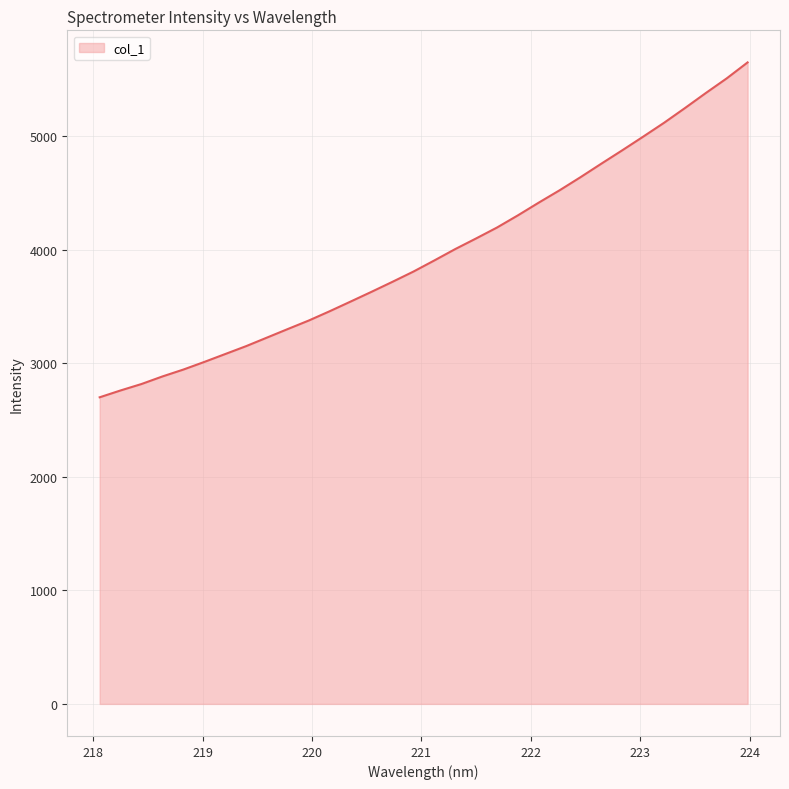

What is the maximum value shown in the chart?

5649.5